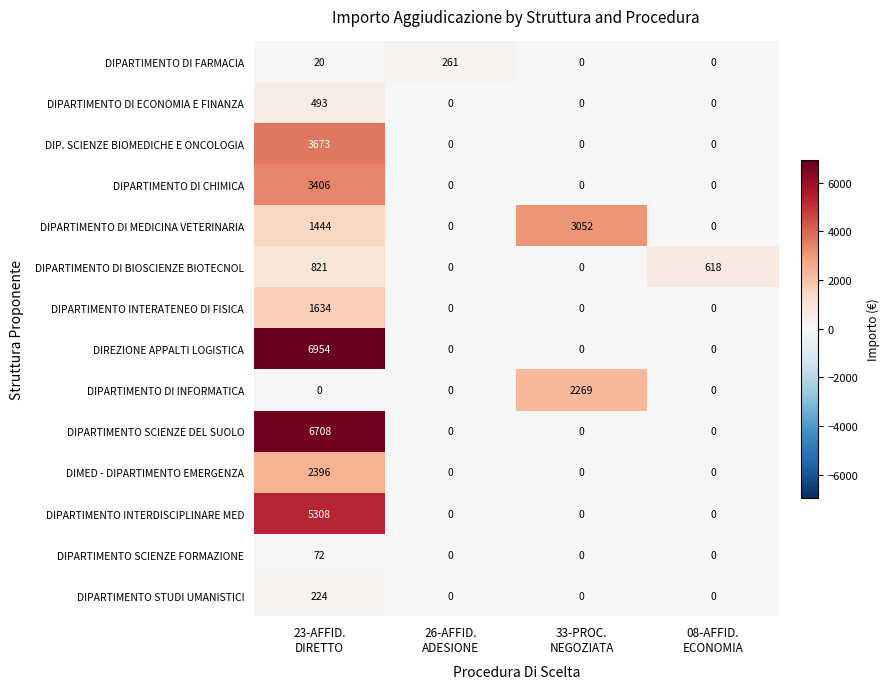

What is the sum of all DIPARTIMENTO DI BIOSCIENZE BIOTECNOL values?

1439